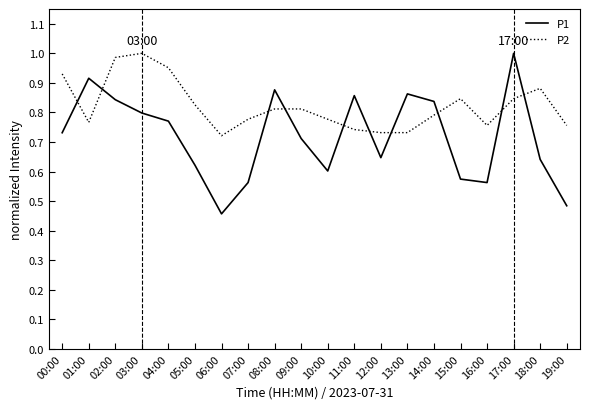

Which series has the largest total across all categories?

P2